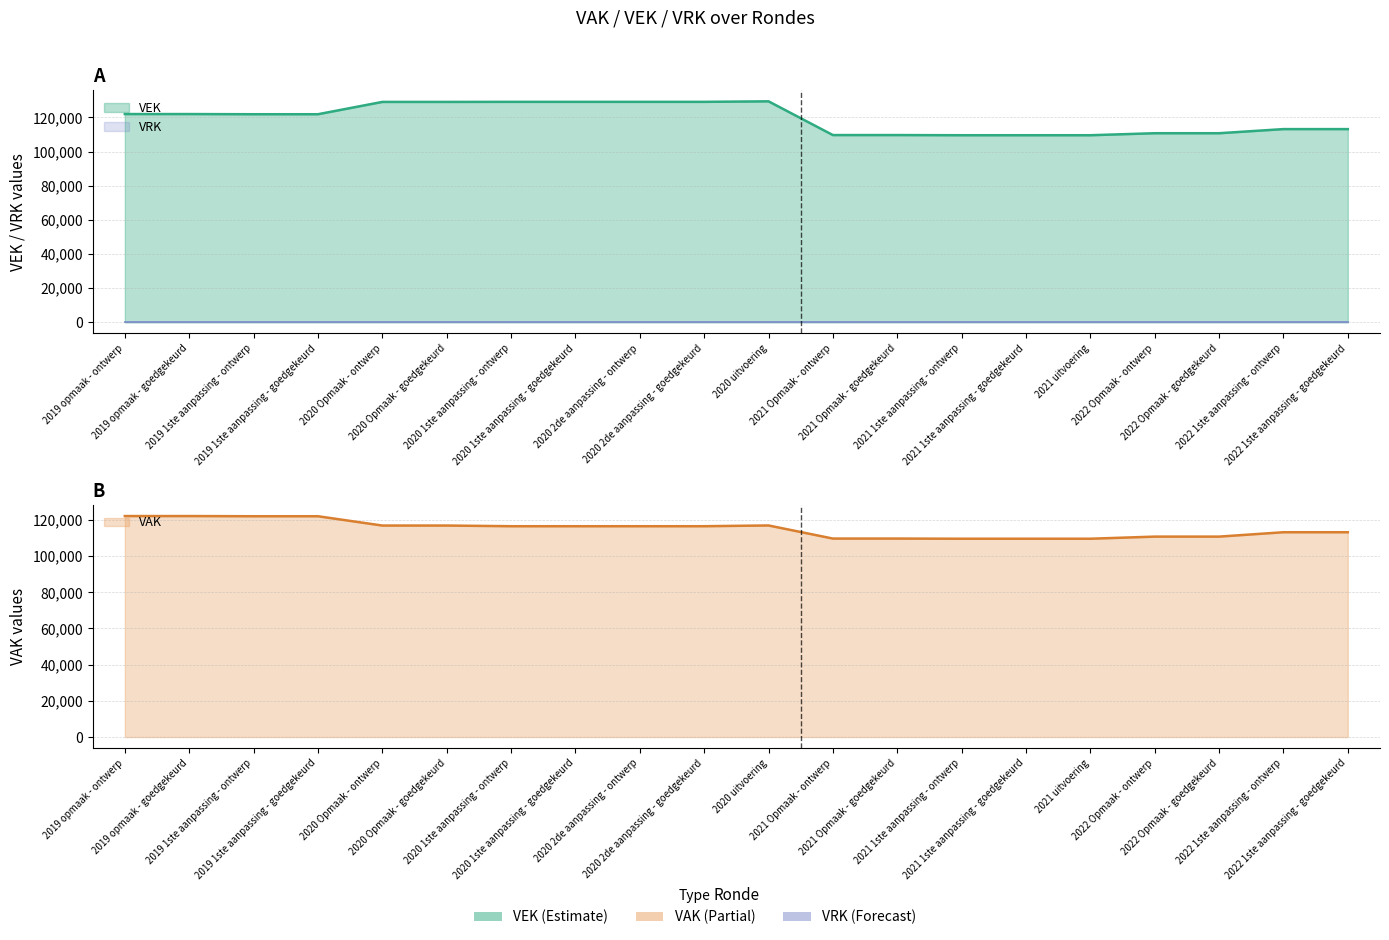

What is the label of the 6th point from the left?

2020 Opmaak - goedgekeurd